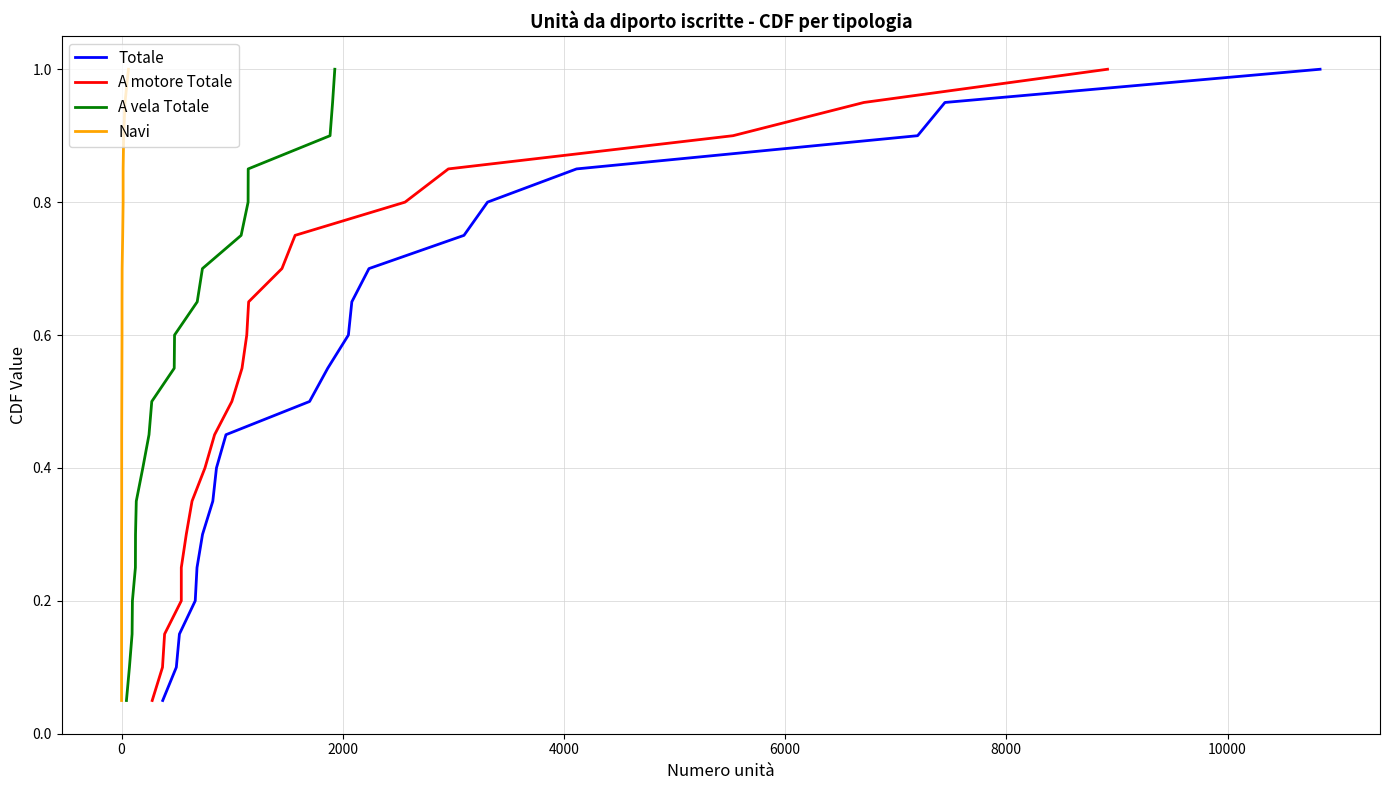

What is the maximum value for Totale?

1.0